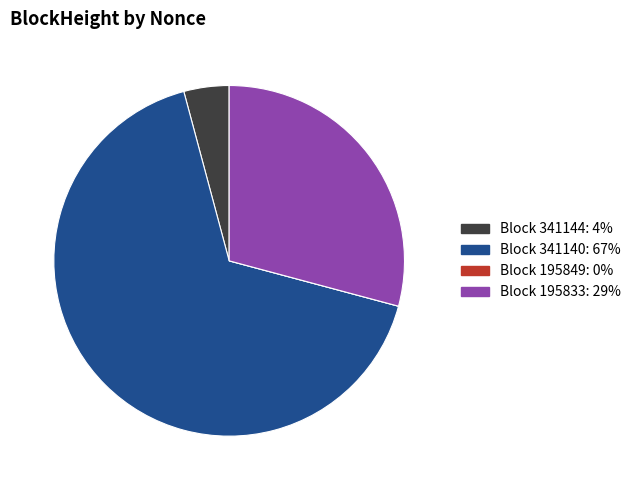

Is there a majority slice in this chart?

Yes